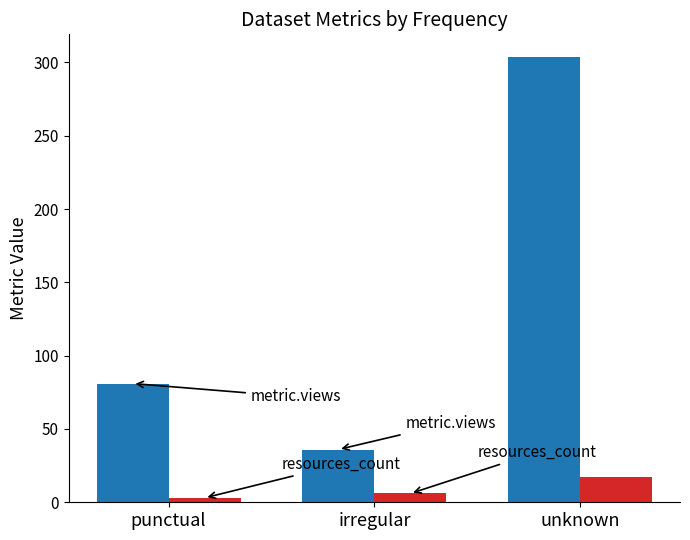

What is the label of the 3rd bar from the left?

unknown